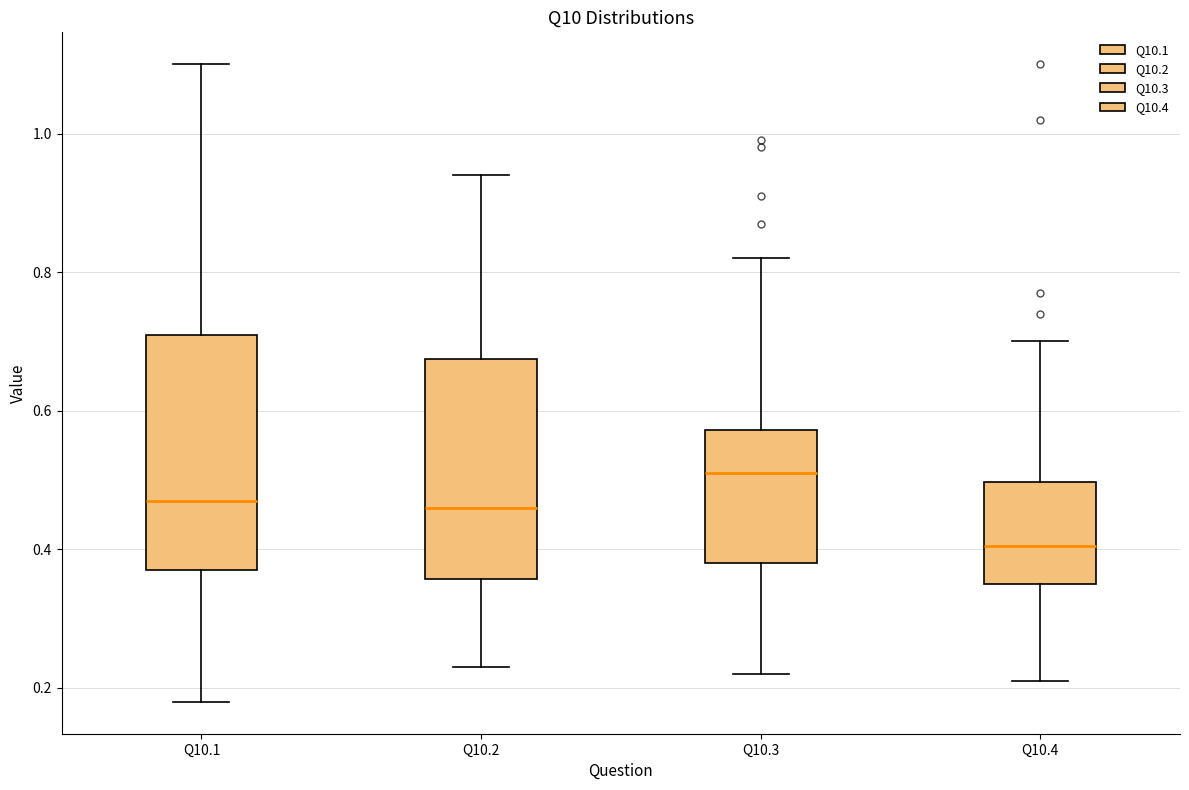

Reading left to right, read every box against the y-axis: the position of its median line, the range the box covers, and the ends of its whiskers. The values are not printed on the chart, so give them approximately, as read against the axis.

Q10.1: median 0.48, box 0.38 to 0.72, whiskers 0.18 to 1.10
Q10.2: median 0.46, box 0.36 to 0.68, whiskers 0.24 to 0.94
Q10.3: median 0.52, box 0.38 to 0.58, whiskers 0.22 to 0.82
Q10.4: median 0.40, box 0.36 to 0.50, whiskers 0.22 to 0.70